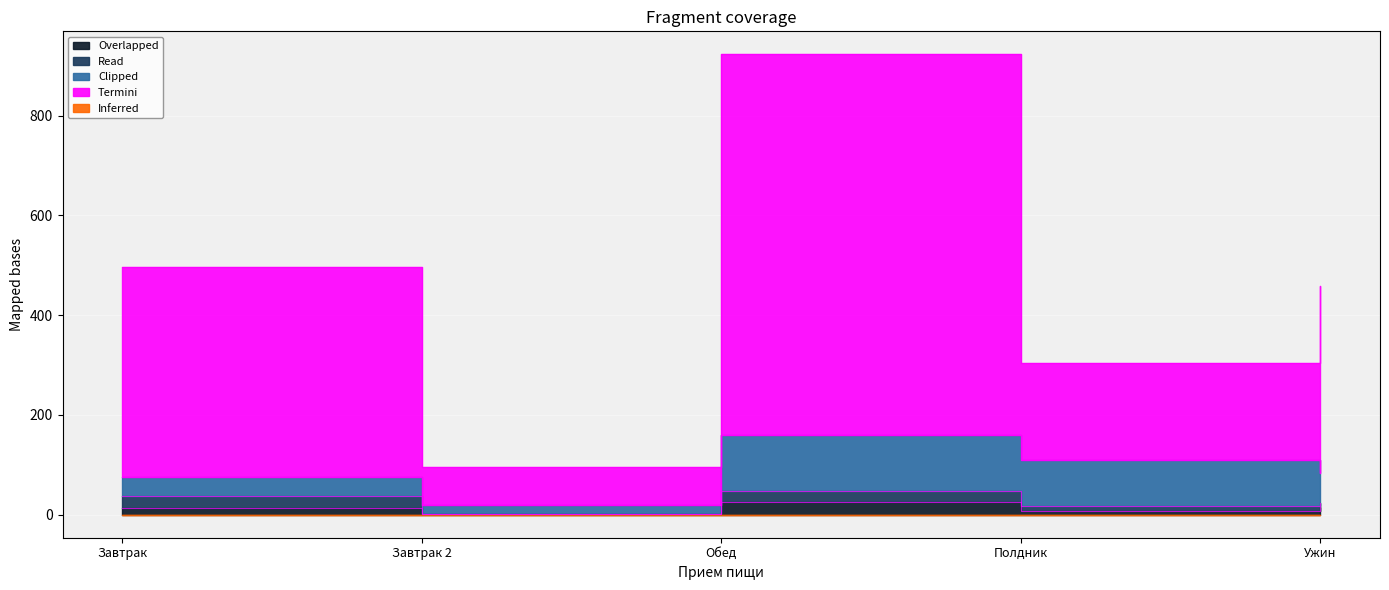

The Белки series shows 15.1 at Ужин. True or false?

True